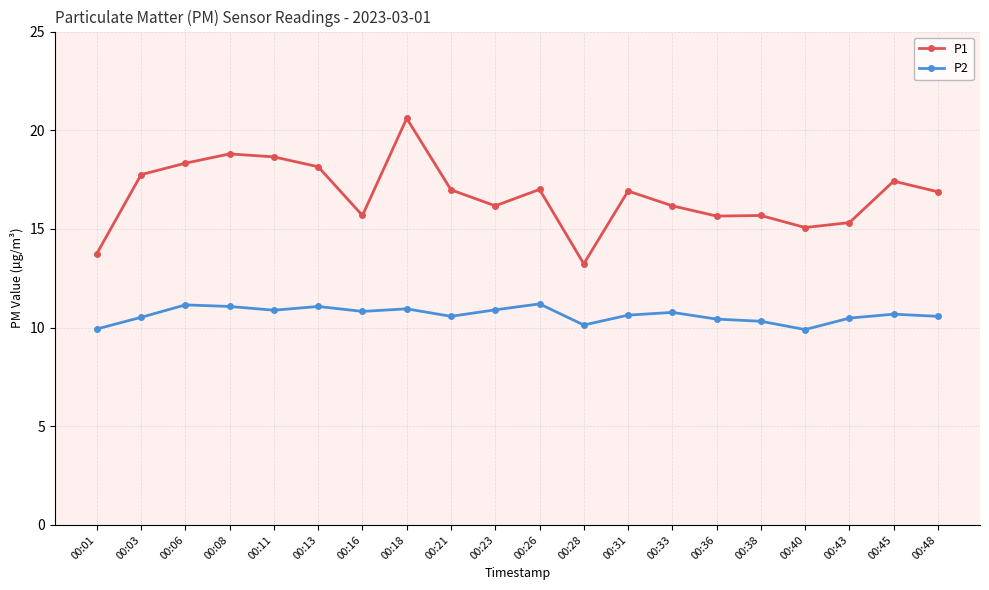

What is the smallest value displayed?

9.9